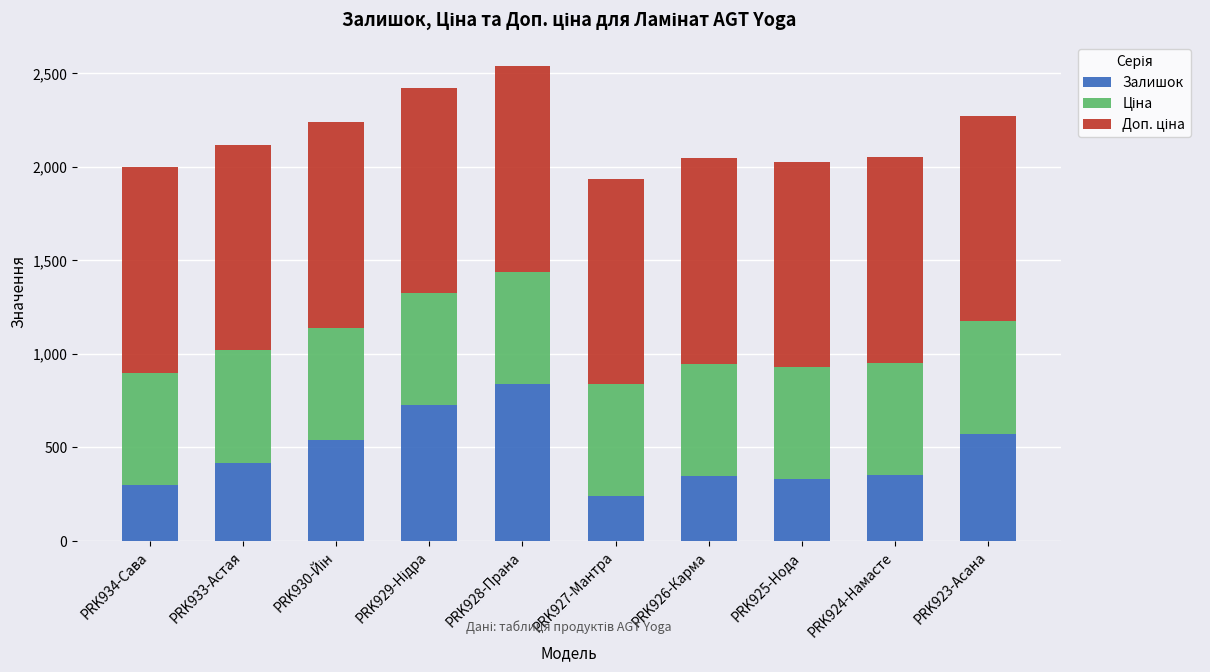

What is the sum of the Залишок values at PRK928-Прана and PRK925-Нода?

1167.0